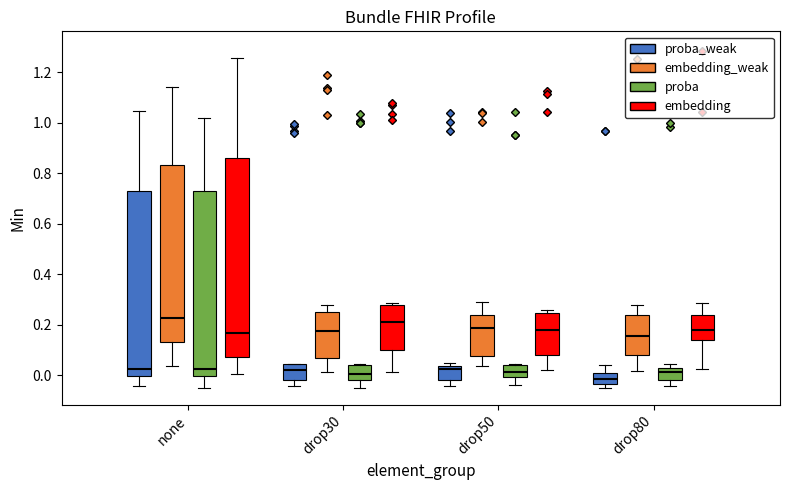

Reading left to right, transcribe this box plot: for each box, give where its median line is, the range the box spans, and where its two whiskers end, as read against the y-axis. The values are not printed on the chart, so give them approximately, as read against the axis.

none (proba_weak): median 0.02, box 0.00 to 0.74, whiskers -0.04 to 1.04
none (embedding_weak): median 0.22, box 0.14 to 0.84, whiskers 0.04 to 1.14
none (proba): median 0.02, box 0.00 to 0.72, whiskers -0.04 to 1.02
none (embedding): median 0.16, box 0.08 to 0.86, whiskers 0.00 to 1.26
drop30 (proba_weak): median 0.02, box -0.02 to 0.04, whiskers -0.04 to 0.04
drop30 (embedding_weak): median 0.18, box 0.06 to 0.24, whiskers 0.02 to 0.28
drop30 (proba): median 0.00, box -0.02 to 0.04, whiskers -0.04 to 0.04
drop30 (embedding): median 0.20, box 0.10 to 0.28, whiskers 0.02 to 0.28 (just above the box's upper edge)
drop50 (proba_weak): median 0.02, box -0.02 to 0.04, whiskers -0.04 to 0.04 (just above the box's upper edge)
drop50 (embedding_weak): median 0.18, box 0.08 to 0.24, whiskers 0.04 to 0.30
drop50 (proba): median 0.02, box 0.00 to 0.04, whiskers -0.04 to 0.04
drop50 (embedding): median 0.18, box 0.08 to 0.24, whiskers 0.02 to 0.26
drop80 (proba_weak): median -0.02, box -0.04 to 0.00, whiskers -0.04 (just below the box's lower edge) to 0.04
drop80 (embedding_weak): median 0.16, box 0.08 to 0.24, whiskers 0.02 to 0.28
drop80 (proba): median 0.02, box -0.02 to 0.04, whiskers -0.04 to 0.04 (just above the box's upper edge)
drop80 (embedding): median 0.18, box 0.14 to 0.24, whiskers 0.02 to 0.28